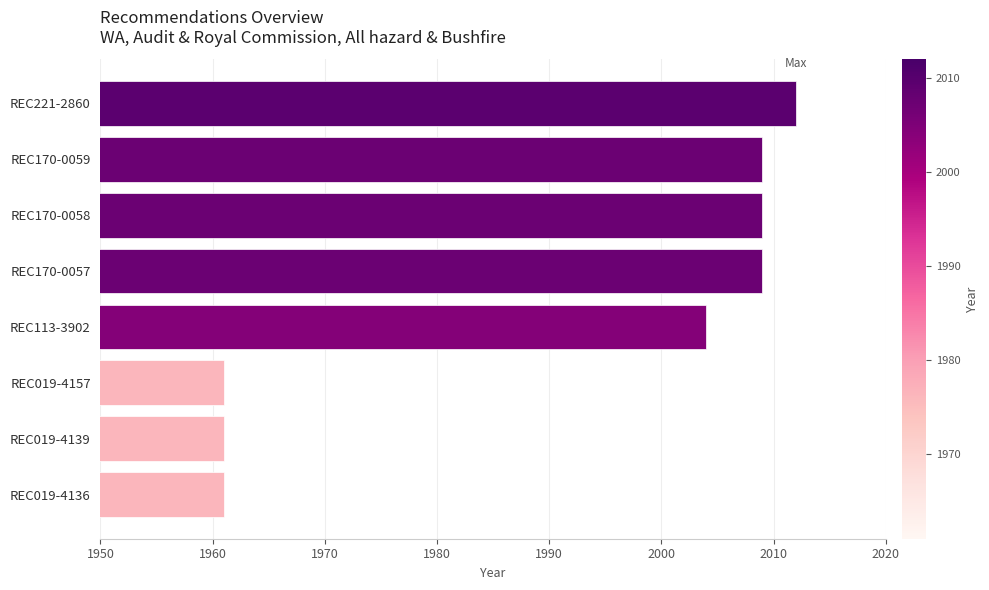

What is the difference between the second highest and minimum values?

48